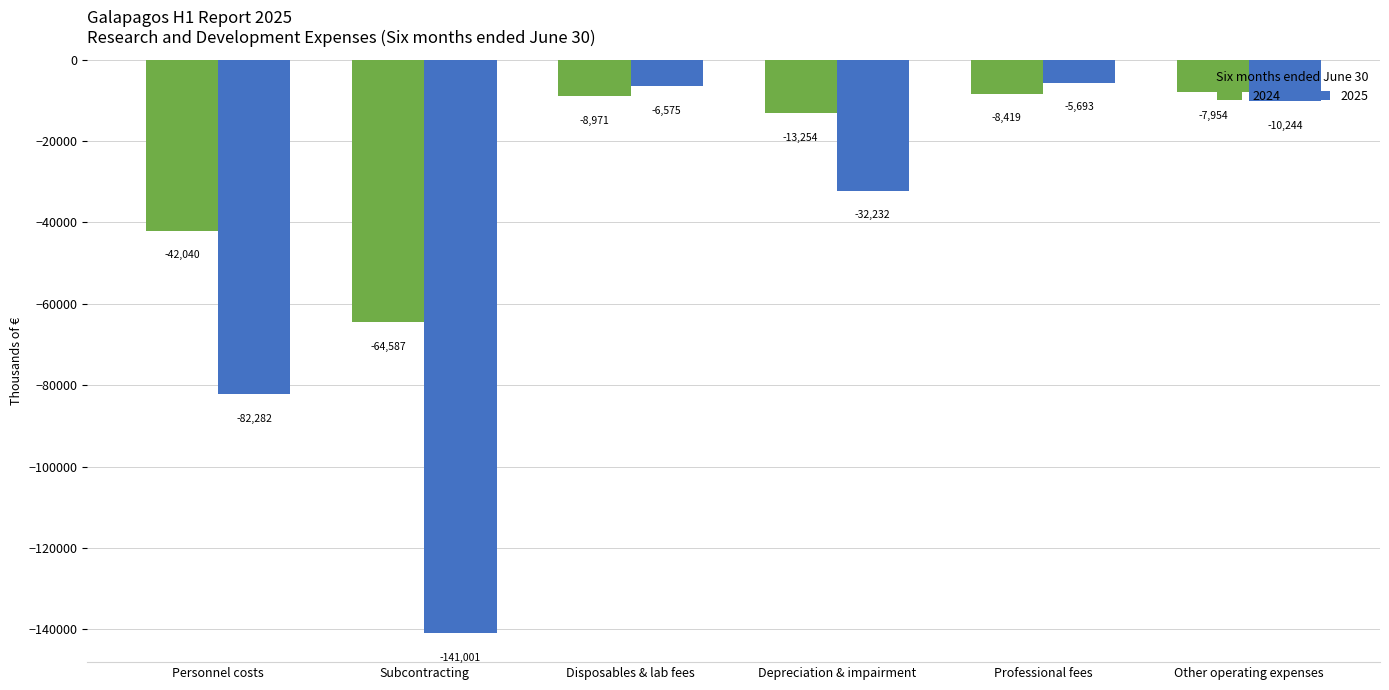

At which category is the sum across all series the highest?

Professional fees